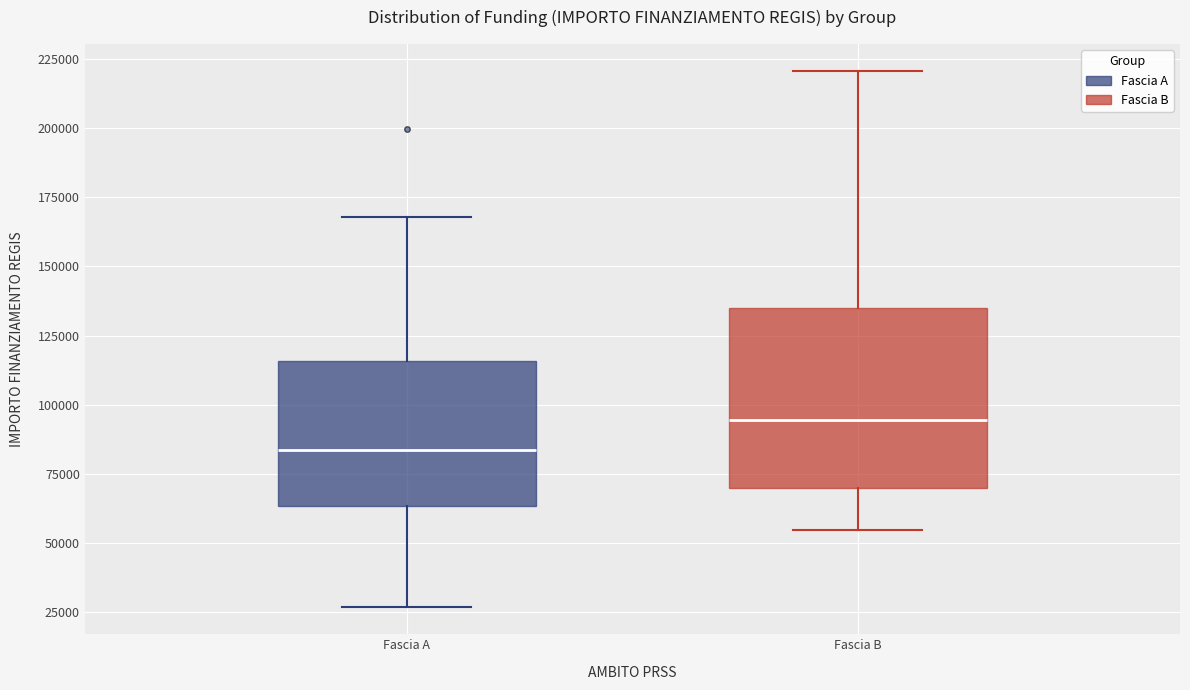

Where does the upper whisker of the box for Fascia B end on the y-axis? The values are not printed on the chart, so give them approximately, as read against the axis.

220000